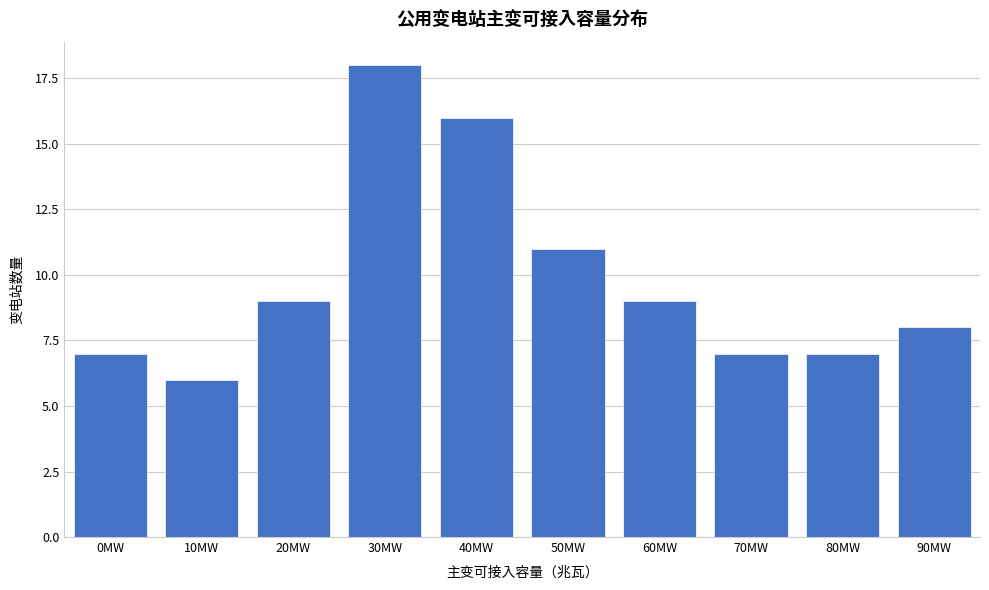

Reading left to right, extract all data points from this chart.

7	6	9	18	16	11	9	7	7	8